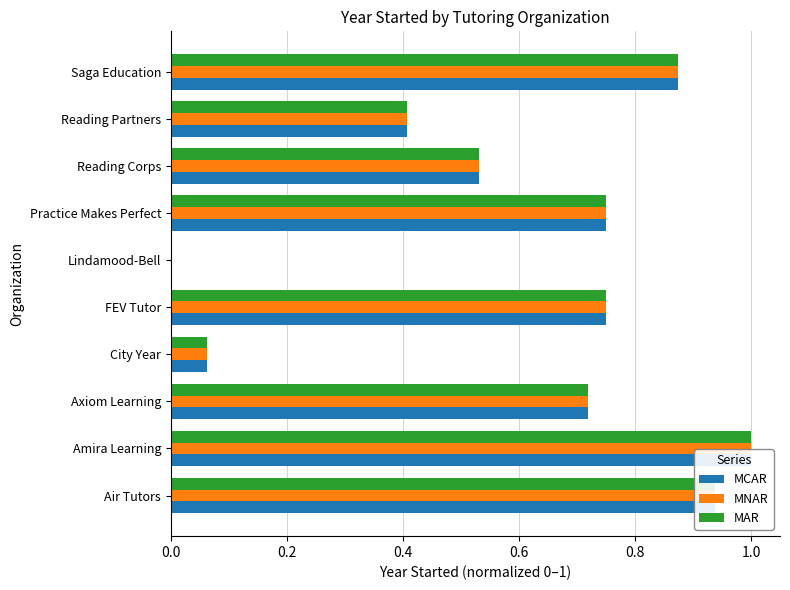

What value does the MNAR series have at Saga Education?

0.9